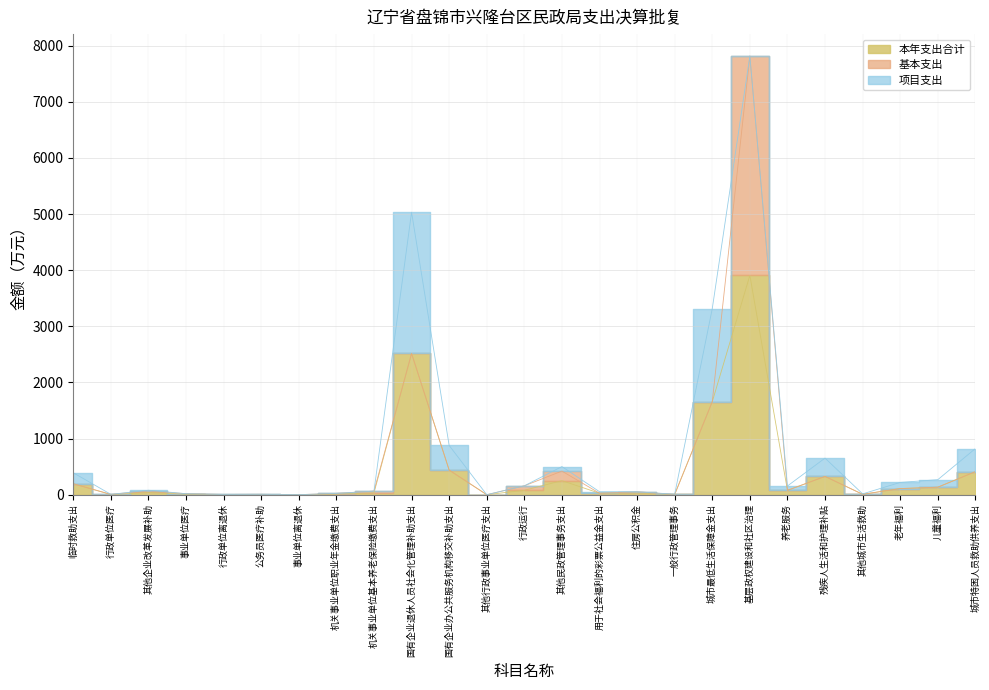

Reading left to right, transcribe all the data shown in this chart.

本年支出合计: 195.2	3.3	39.7	9.0	2.4	3.5	0.5	11.8	32.1	2515.8	438.8	0.4	79.3	250.6	26.6	26.6	4.3	1657.2	3906.9	77.8	326.1	7.6	109.5	134.0	410.9
基本支出: 0.0	3.3	29.8	9.0	2.4	3.5	0.5	11.8	32.1	0.0	0.0	0.4	79.3	170.2	0.0	26.6	0.0	0.0	3906.9	0.0	0.0	0.0	0.0	0.0	0.0
项目支出: 195.2	0.0	9.9	0.0	0.0	0.0	0.0	0.0	0.0	2515.8	438.8	0.0	0.0	80.4	26.6	0.0	4.3	1657.2	0.0	77.8	326.1	7.6	109.5	134.0	410.9